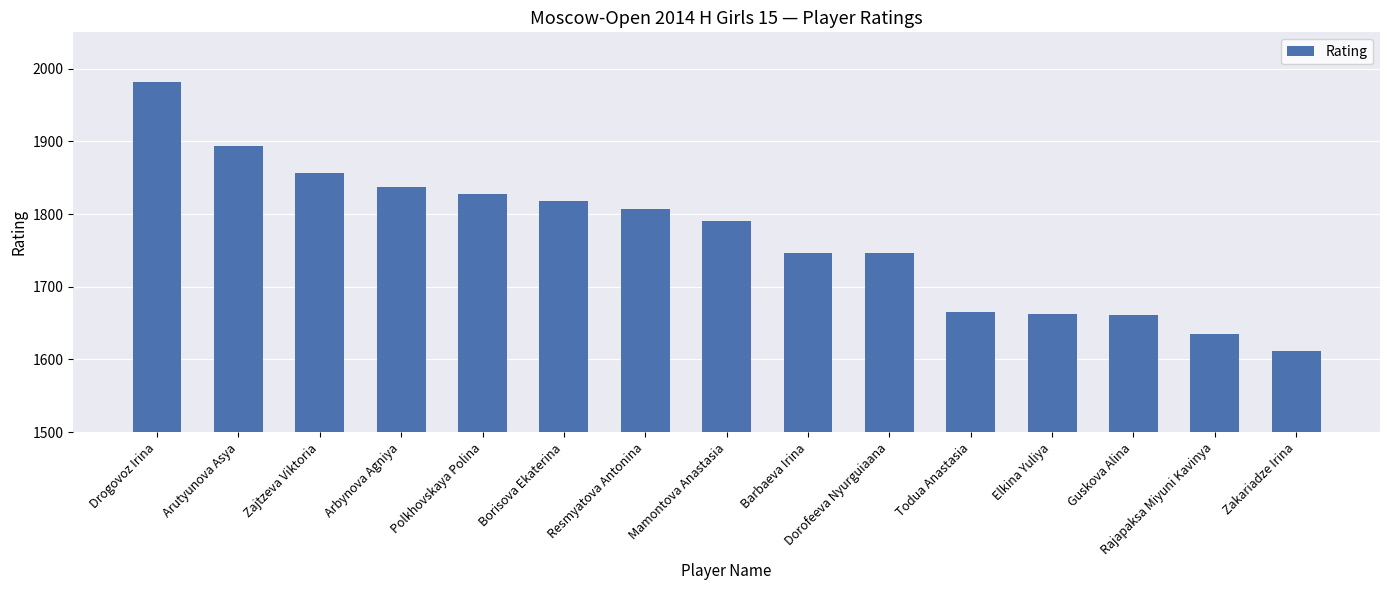

What is the difference between the second highest and second lowest values?

259